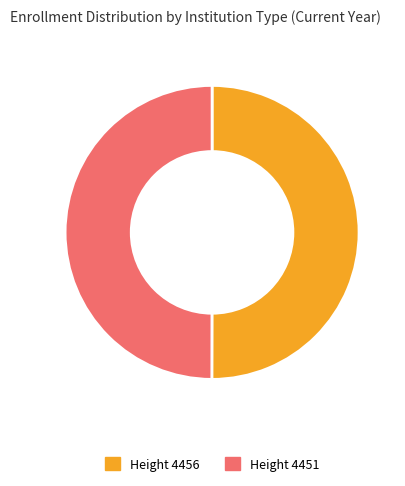

Is the sum of Height 4451 and Height 4456 greater than half?

Yes